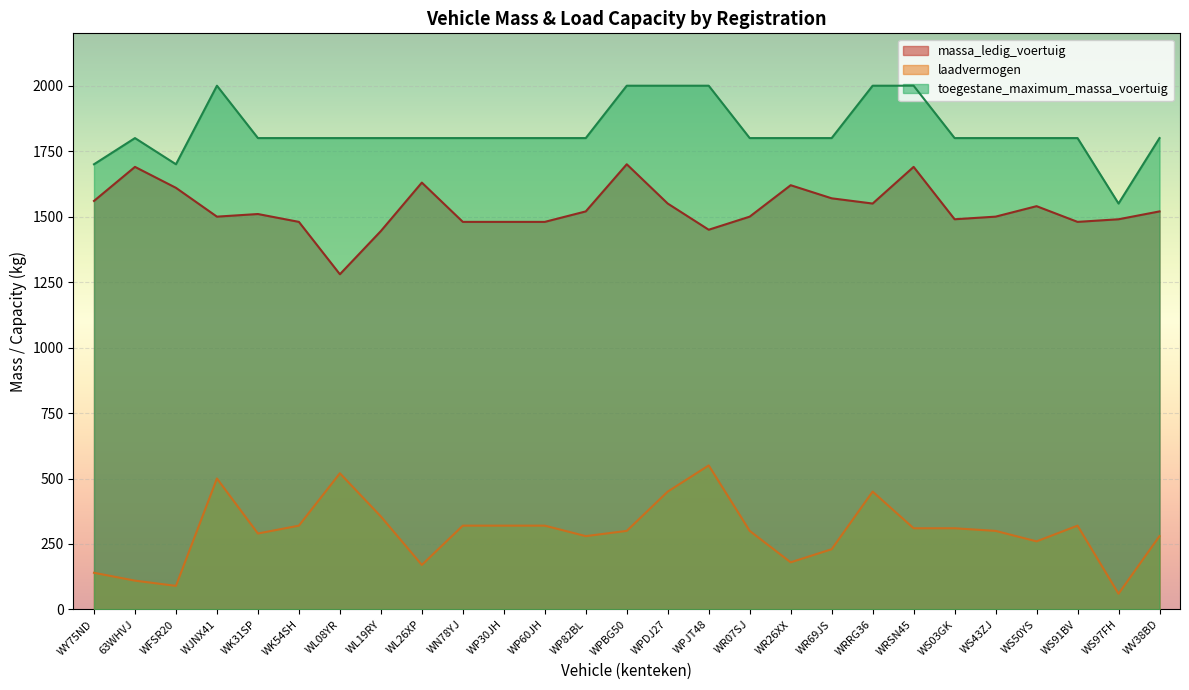

What is the label of the 13th point from the left?

WP82BL